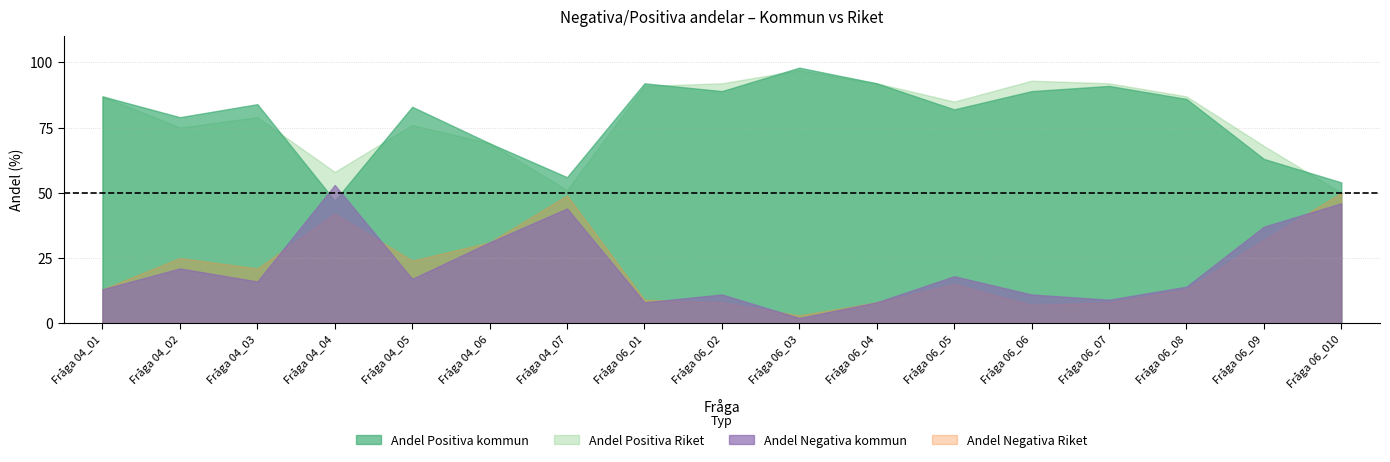

Is it true that Andel Positiva kommun equals 82 at Fråga 06_05?

True